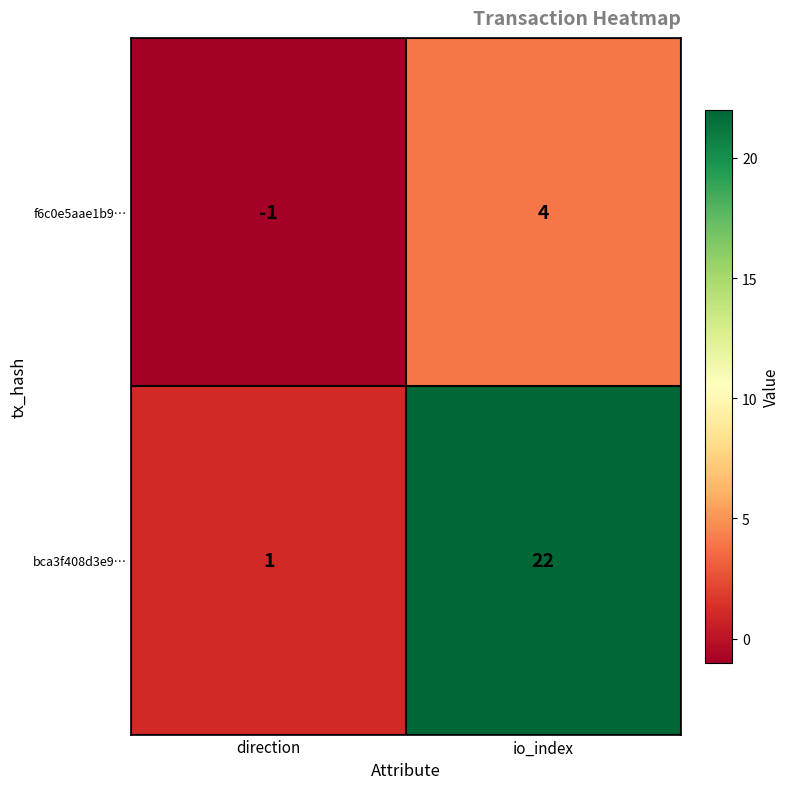

Rank the series by their maximum value, from highest to lowest.

bca3f408d3e9…, f6c0e5aae1b9…